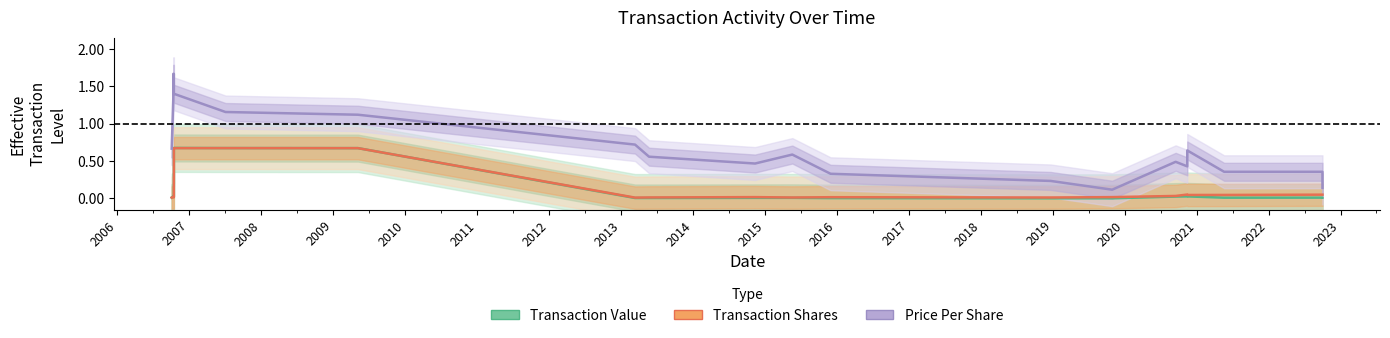

Reading left to right, transcribe all the data shown in this chart.

Transaction Value: 0.0	0.0	0.0	0.0	0.7	0.7	0.7	0.0	0.0	0.0	0.0	0.0	0.0	0.0	0.0	0.0	0.0	0.0	0.0	0.0
Transaction Shares: 0.0	0.0	0.0	0.0	0.7	0.7	0.7	0.0	0.0	0.0	0.0	0.0	0.0	0.0	0.0	0.1	0.0	0.0	0.0	0.0
Price Per Share: 0.7	1.3	1.7	1.7	1.4	1.2	1.1	0.7	0.6	0.5	0.6	0.3	0.2	0.1	0.5	0.4	0.6	0.4	0.4	0.1